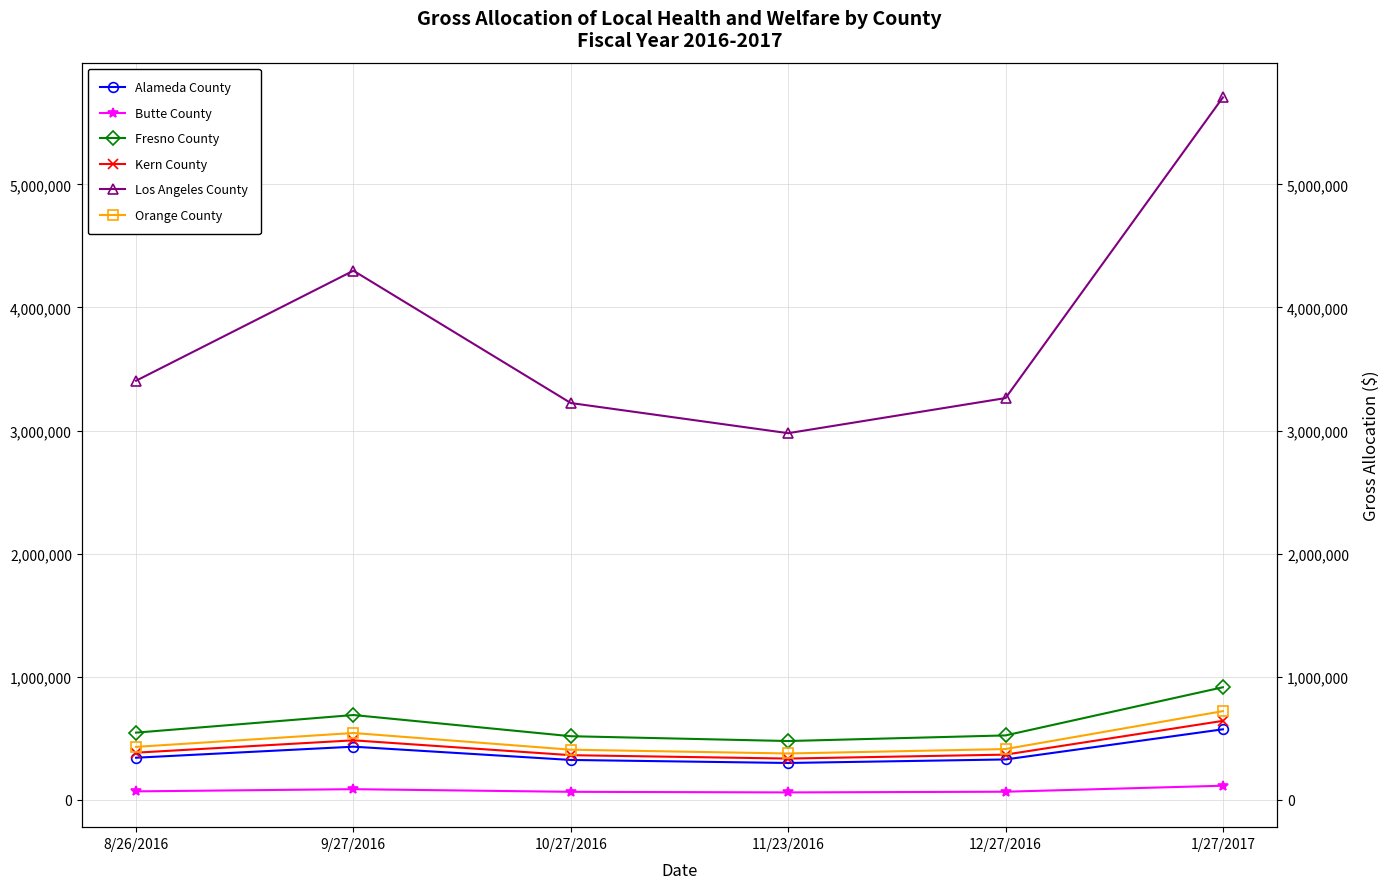

What is the value of the Los Angeles County point at the 4th from the left?

2978476.0